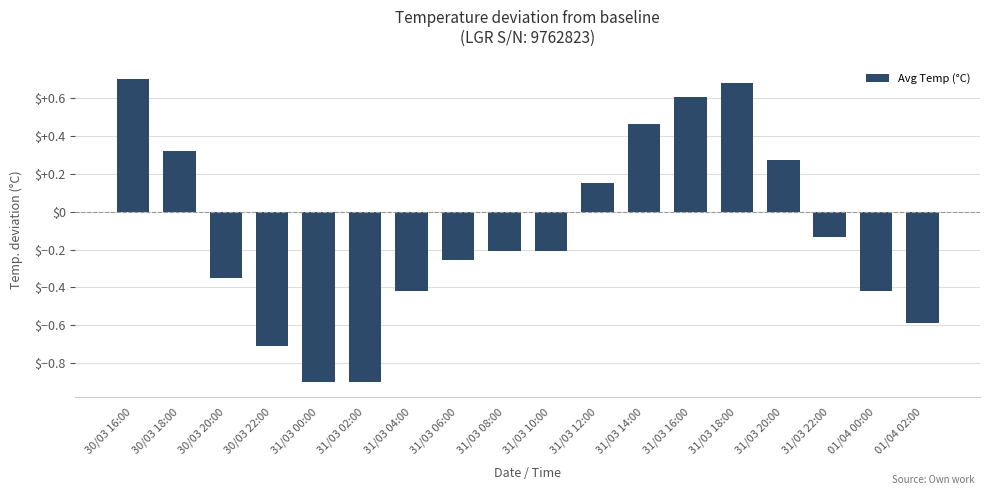

What is the label of the 13th bar from the right?

31/03 02:00